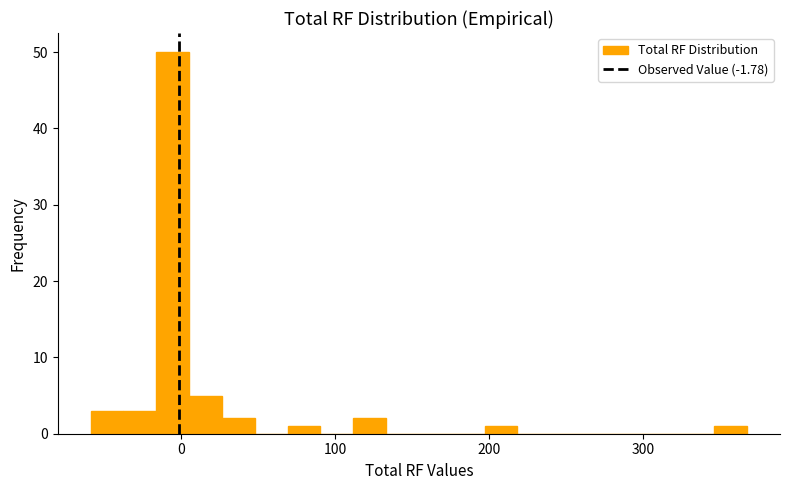

Read against the x-axis, roughly where is the centre of the tallest bar?

-10